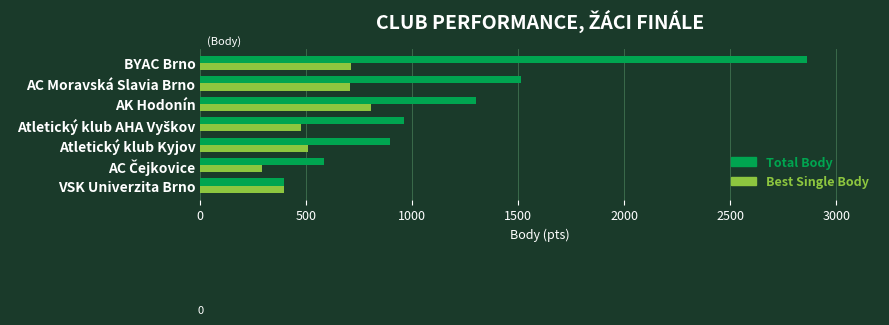

What is the approximate value of Total Body at AK Hodonín?

1300